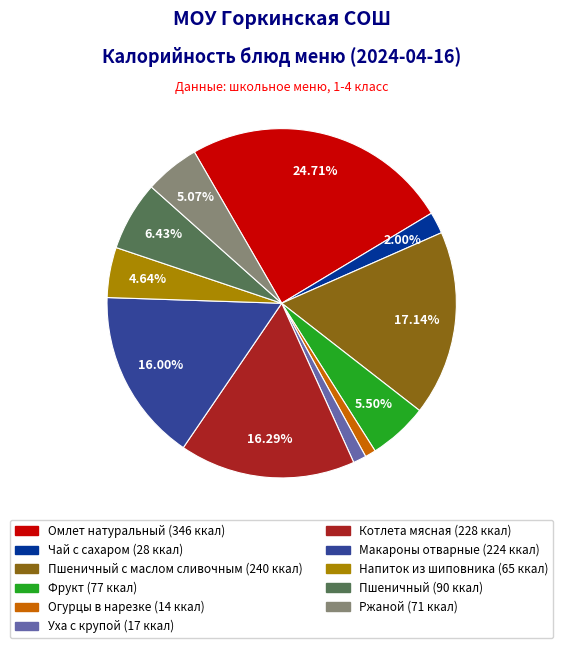

Is there any slice that represents more than half of the pie?

No